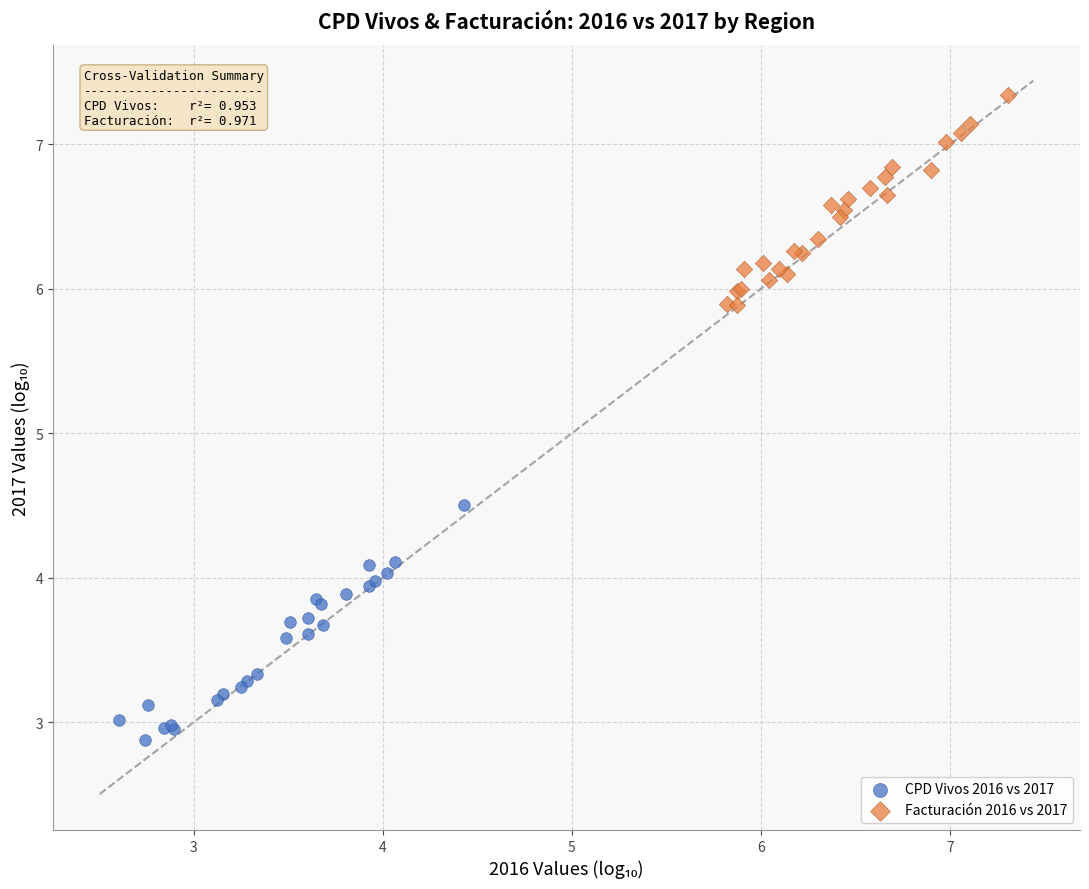

Which series reaches the minimum Y coordinate?

CPD Vivos 2016 vs 2017